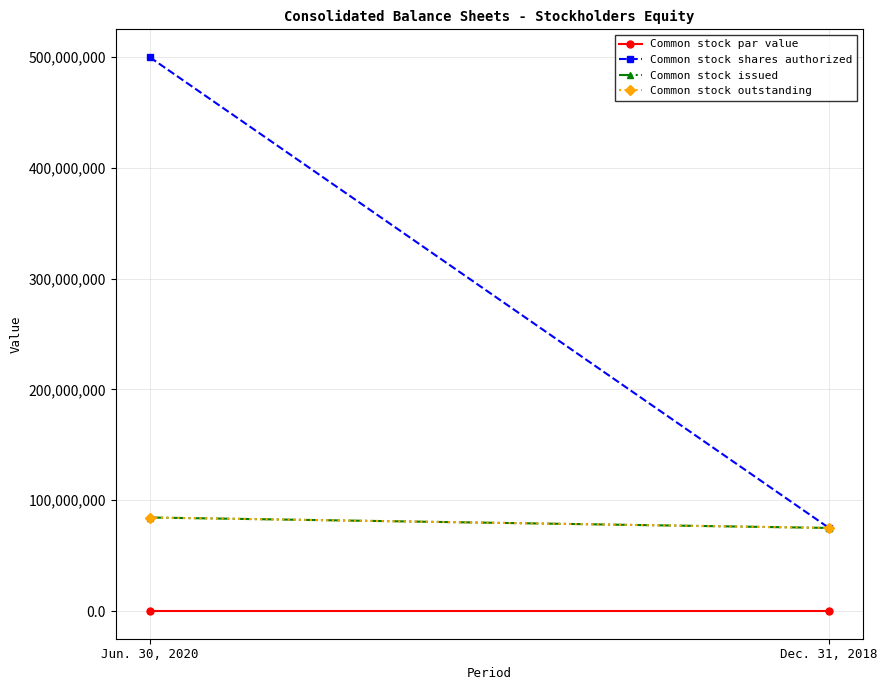

The Common stock par value series shows 0.0 at Dec. 31, 2018. True or false?

True